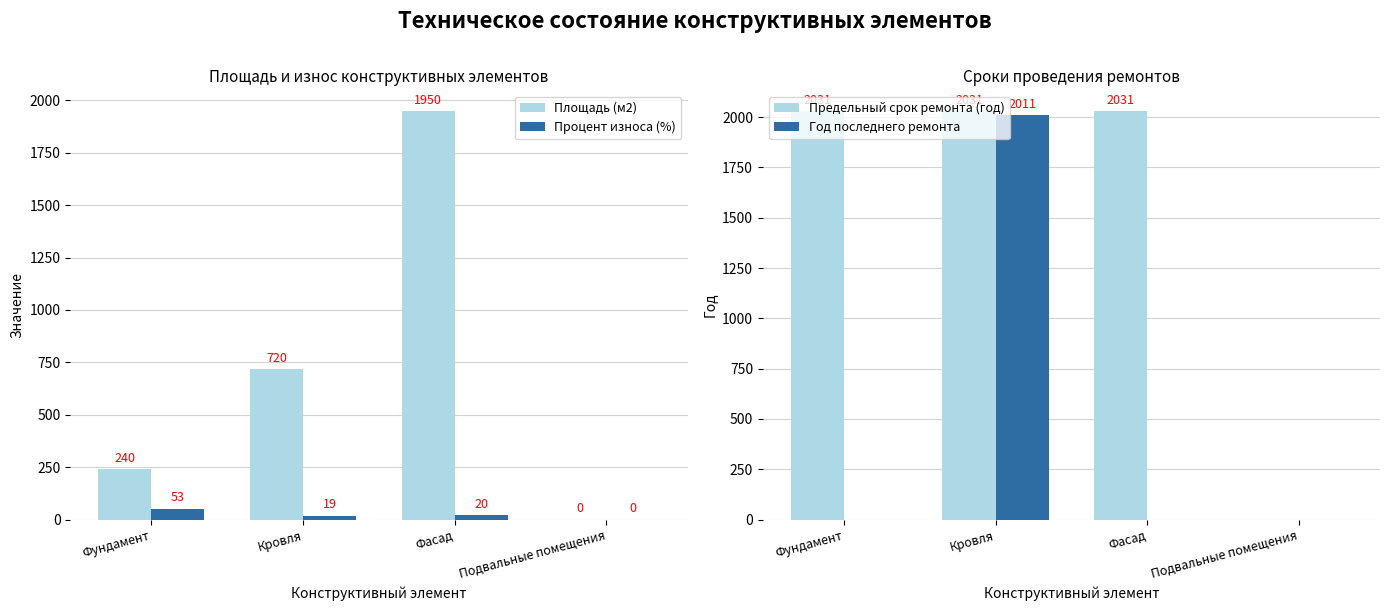

Rank the categories by Год последнего ремонта value from highest to lowest.

Кровля, Фундамент, Фасад, Подвальные помещения